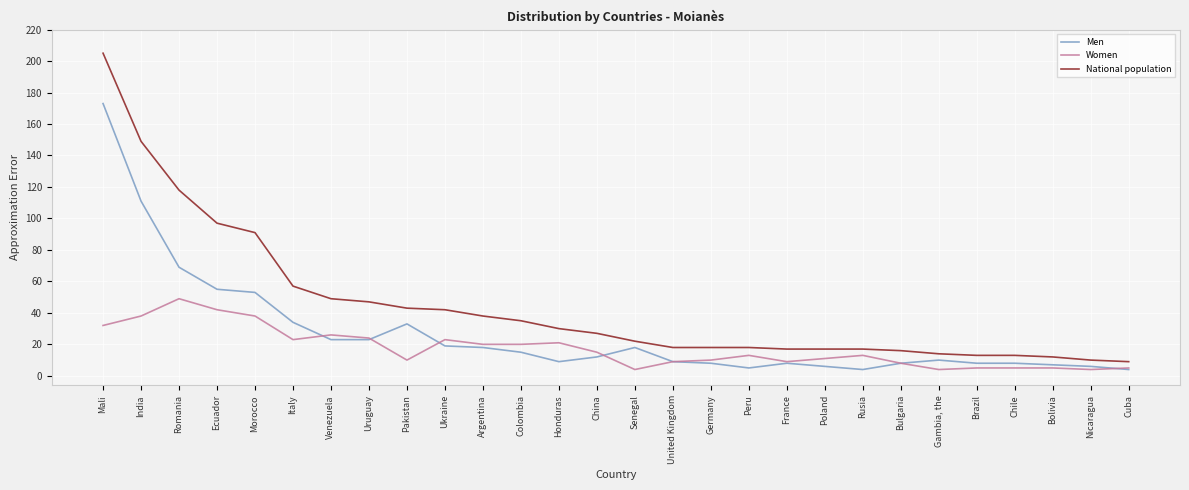

The value of National population at India is 149. True or false?

True